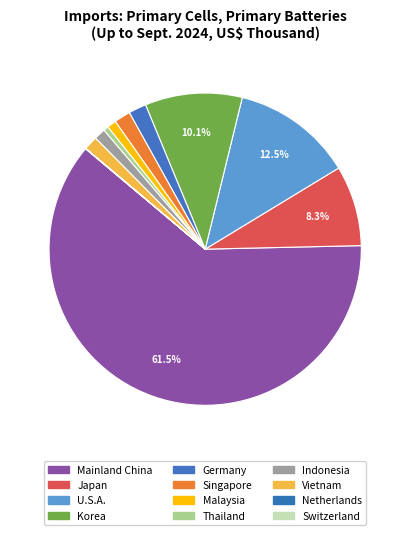

Which category accounts for the majority?

Mainland China